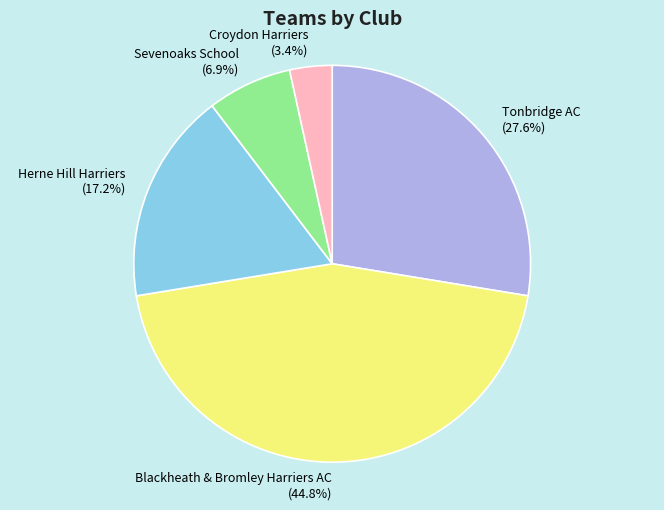

Is it true that Herne Hill Harriers is 17% of the pie?

True